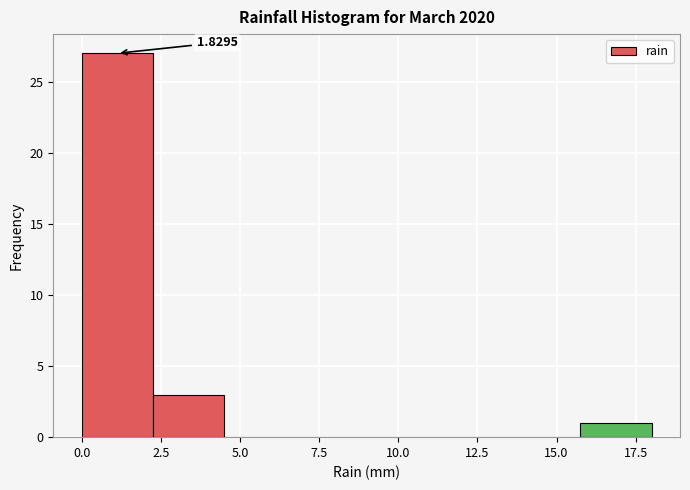

Over which range of the x-axis is the bar tallest?

0.00 to 2.25